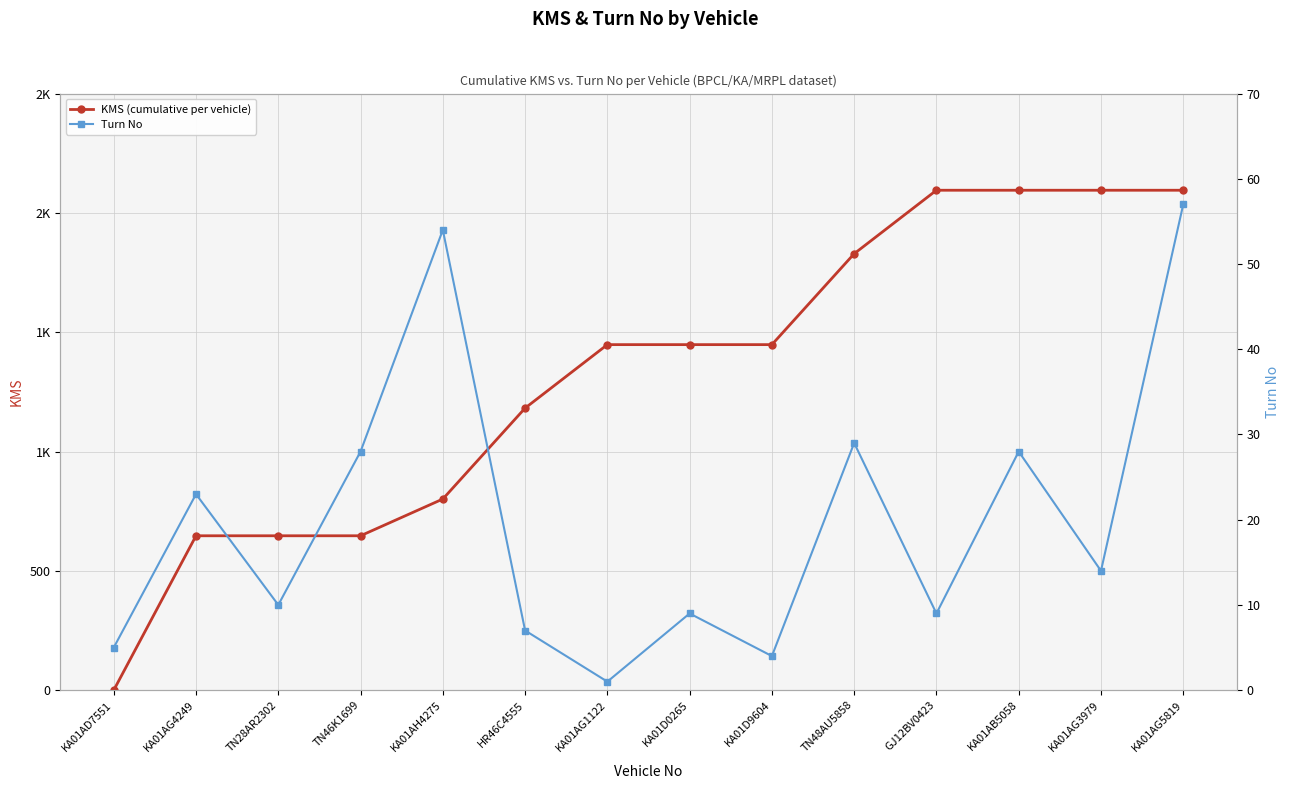

At which label does Turn No reach its minimum?

KA01AG1122